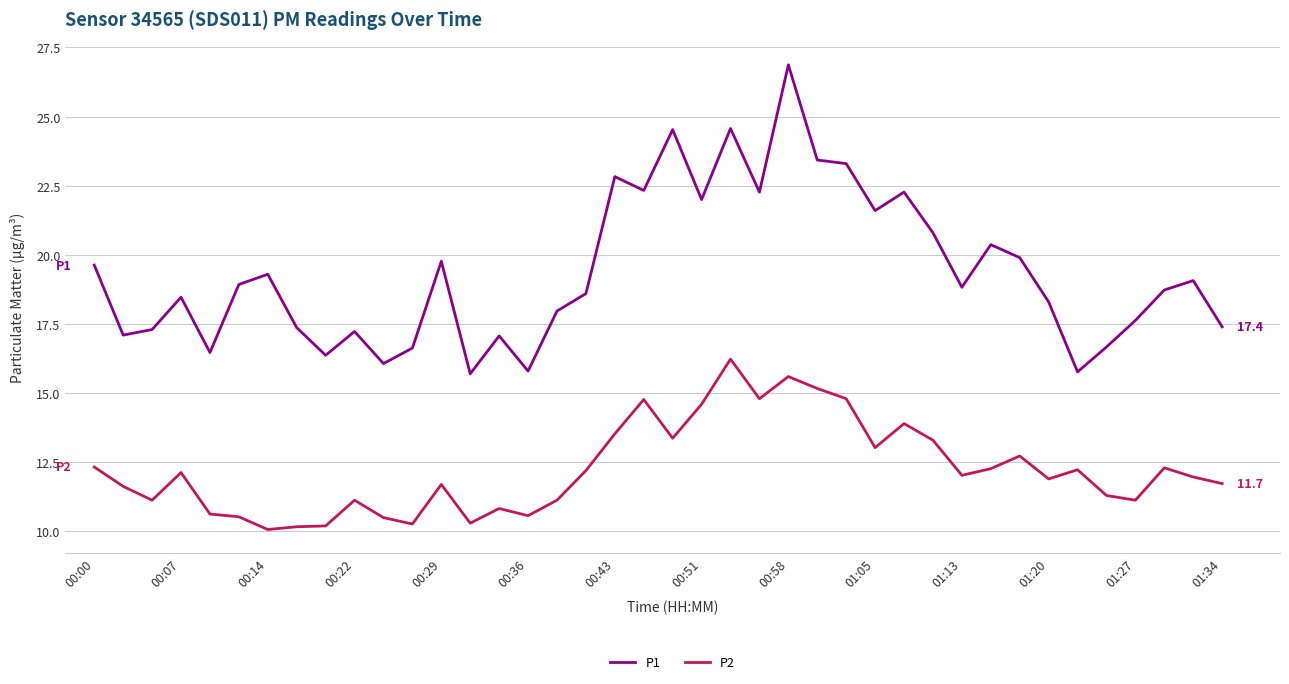

What are all the series names shown in the legend?

P1, P2